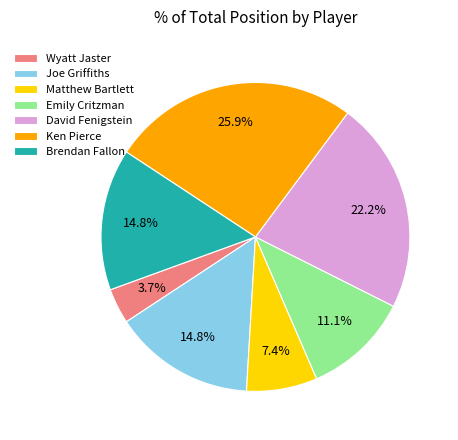

Does any single category account for the majority?

No